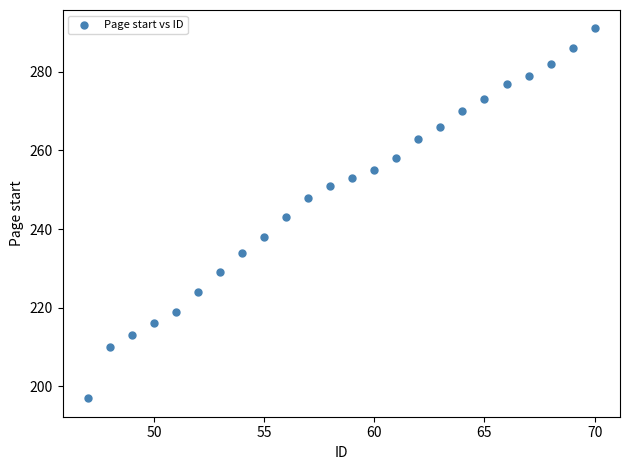

What is the range of Y values (max minus min)?

94